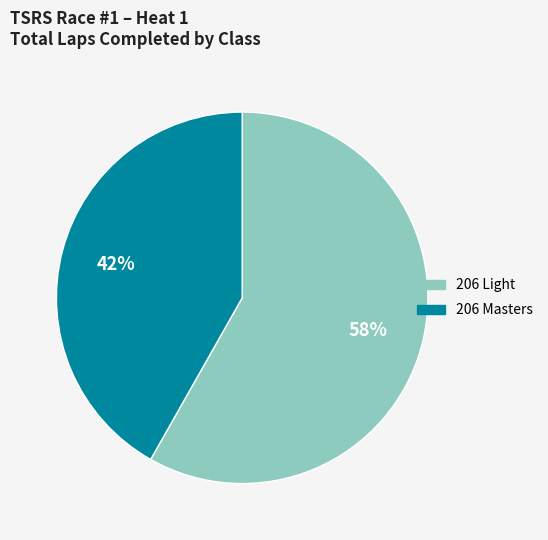

Is there any slice that represents more than half of the pie?

Yes